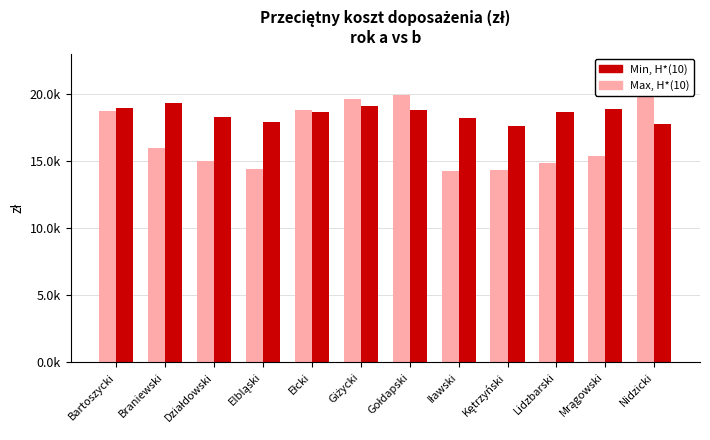

Where is Max, H*(10) nearest to the value 17129?

Braniewski